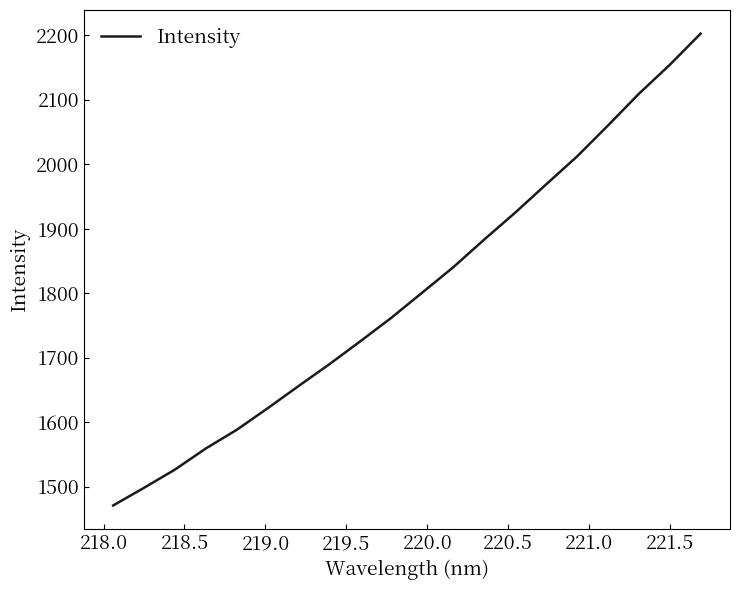

What is the minimum value shown in the chart?

1471.0